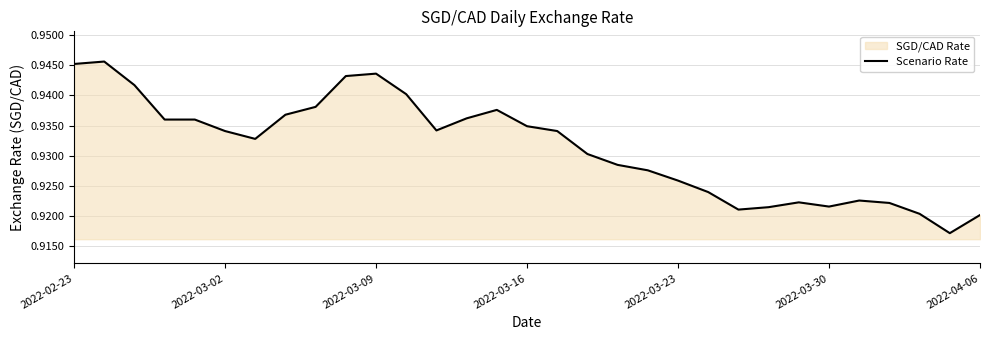

What position from the left is 2022-03-09?

3